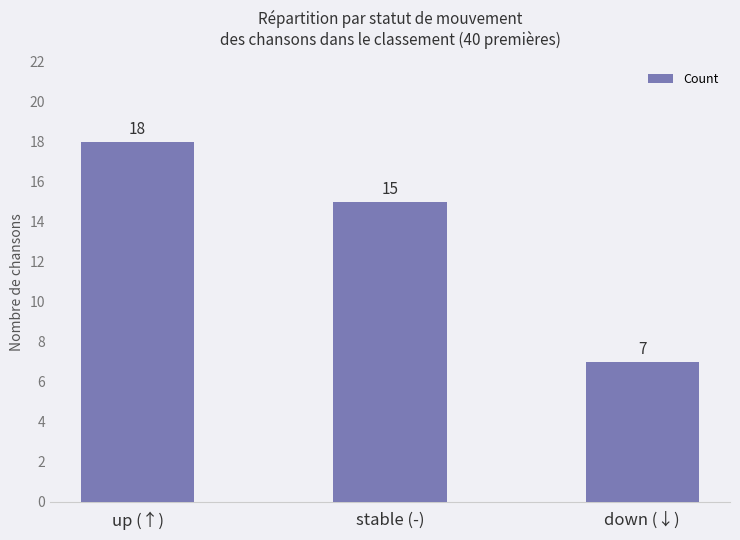

Does the chart contain any negative values?

No